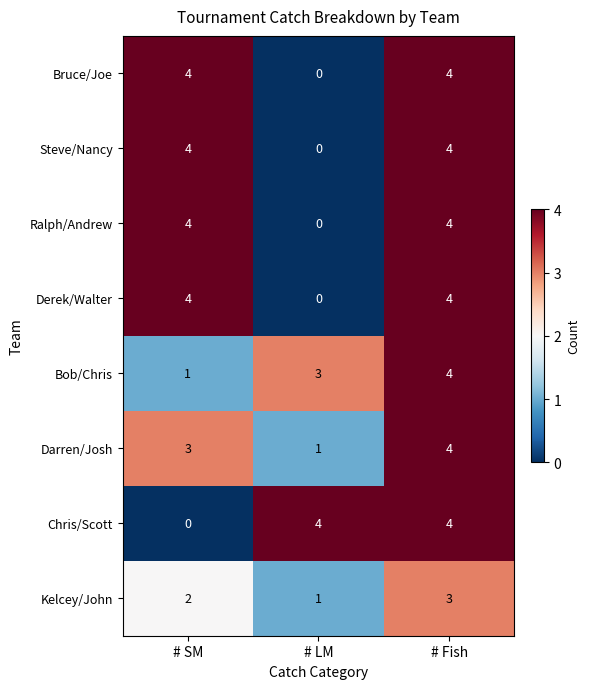

What is the difference between the highest and lowest values at # LM?

4